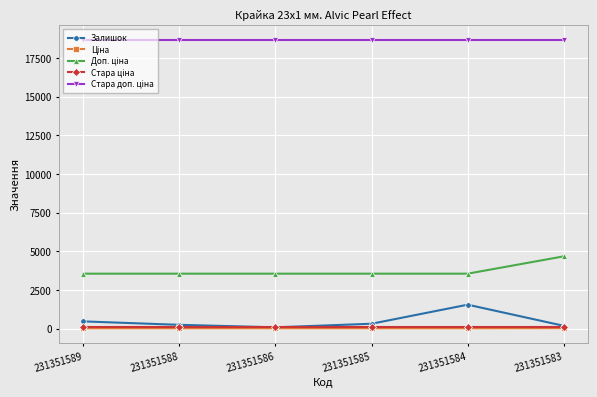

The Залишок series shows 785.8 at 231351584. True or false?

False